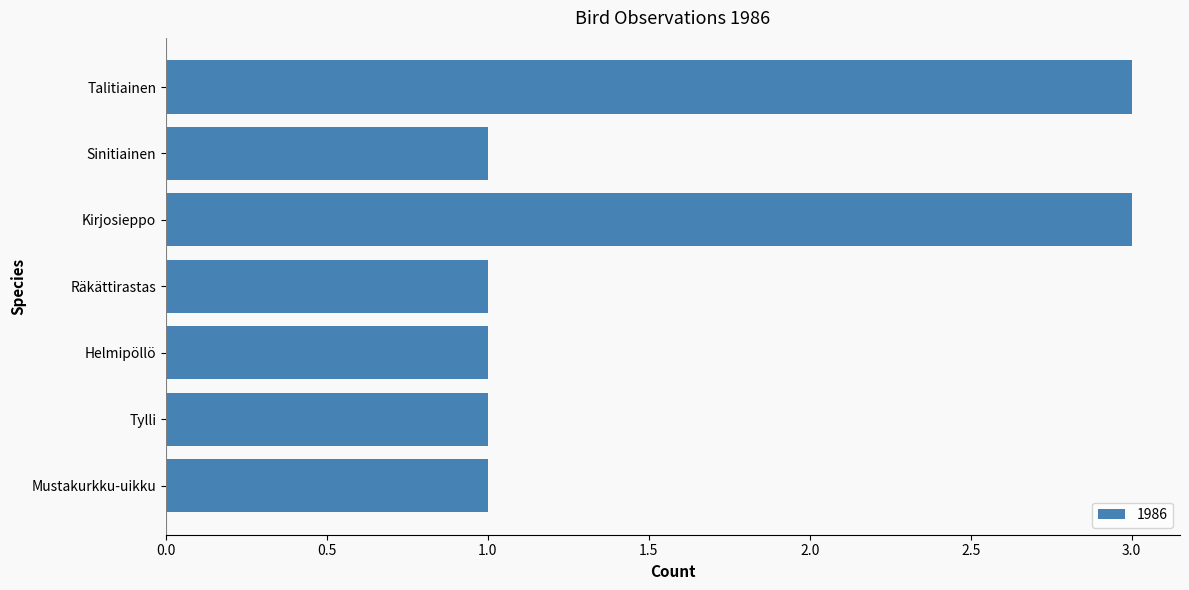

What is the change in value from Helmipöllö to Talitiainen?

+2